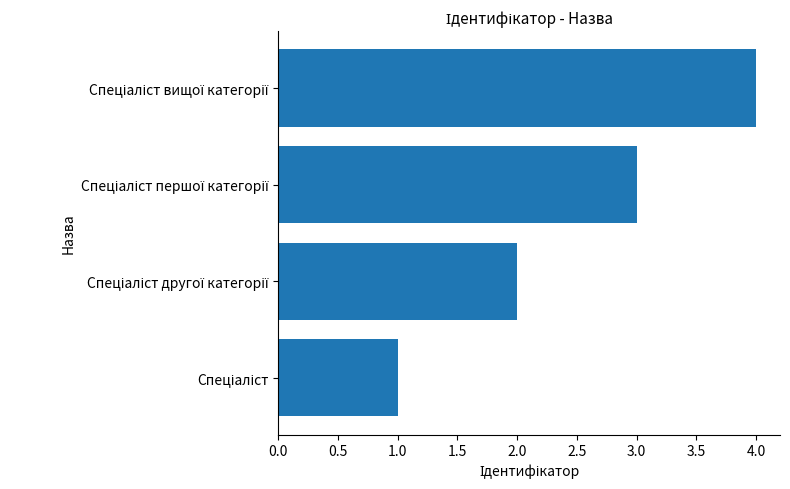

What is the greatest value displayed?

4